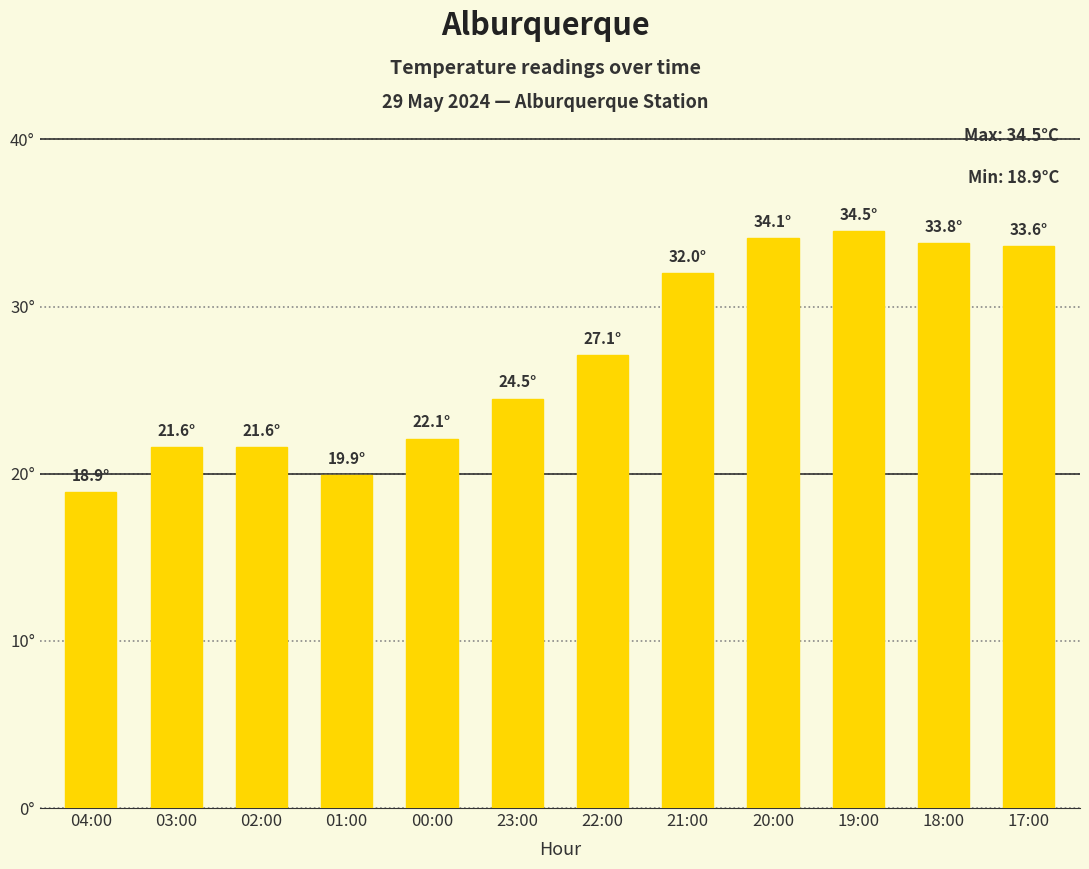

What is the difference between the maximum and minimum values?

15.6